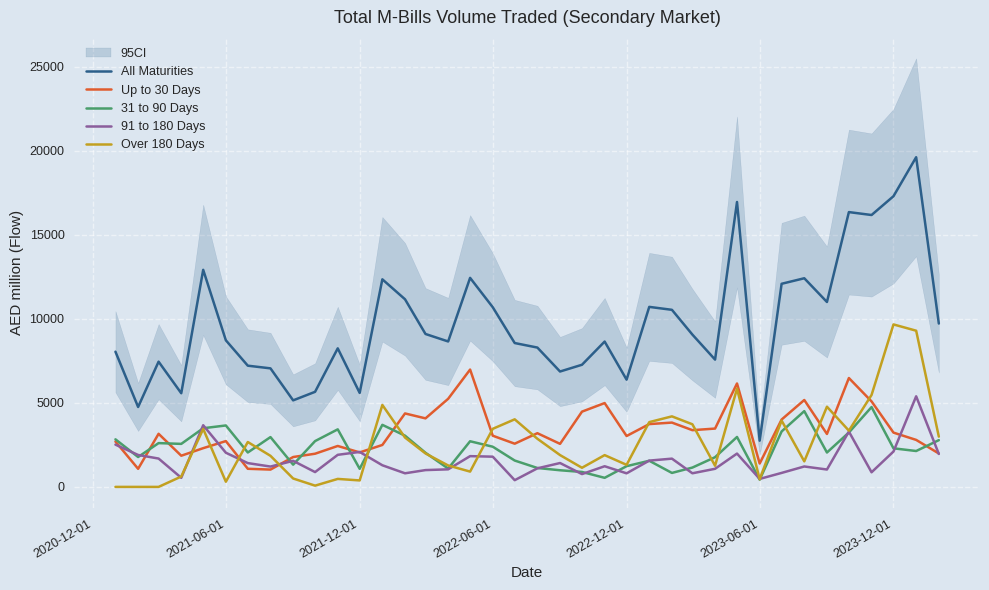

Is this an area chart (filled region under the line)?

No